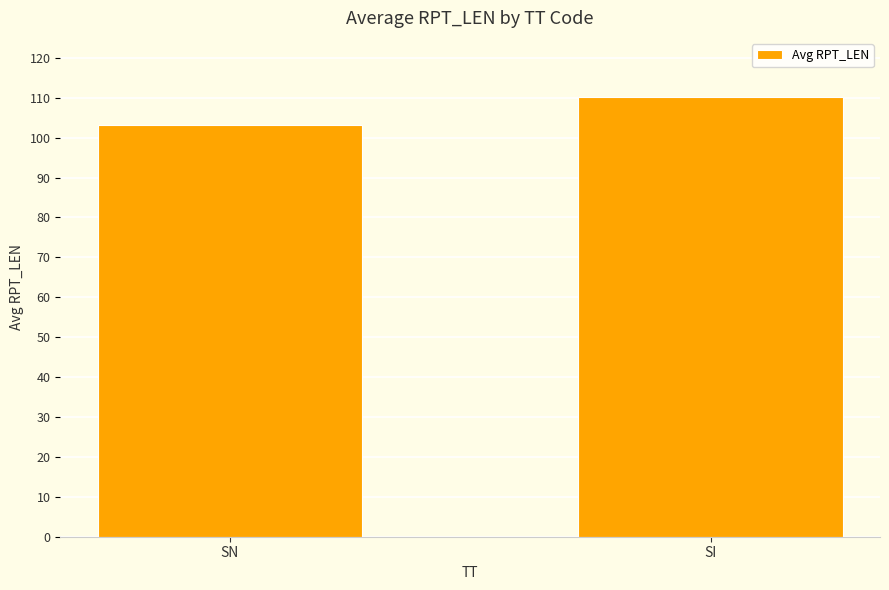

What is the approximate value at SI?

110.1